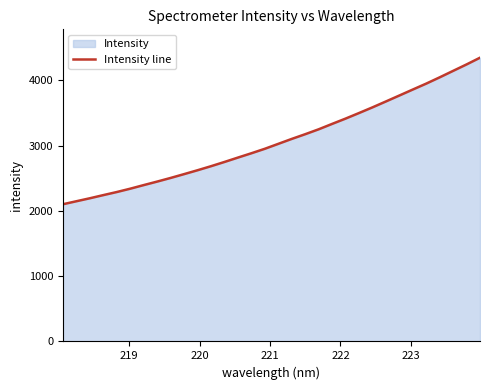

What is the difference between the maximum and minimum values?

2244.1